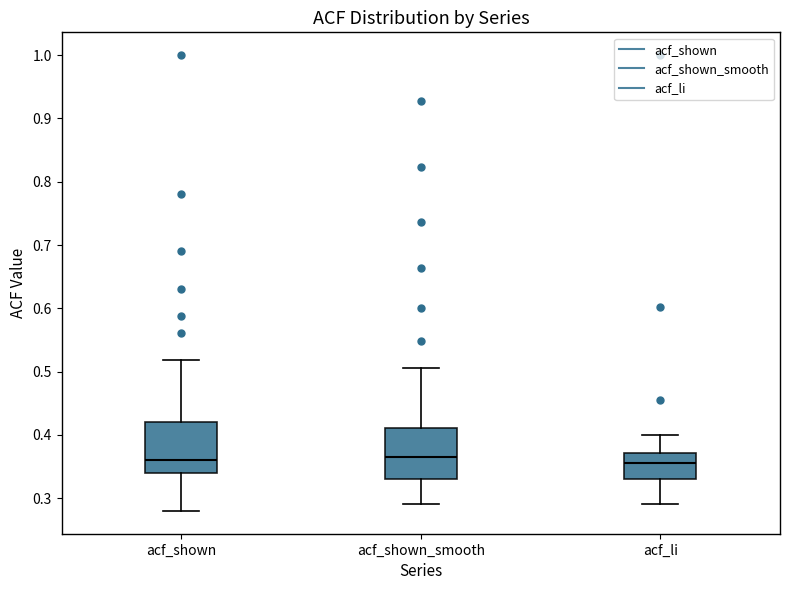

Reading left to right, read every box against the y-axis: the position of its median line, the range the box covers, and the ends of its whiskers. The values are not printed on the chart, so give them approximately, as read against the axis.

acf_shown: median 0.36, box 0.34 to 0.42, whiskers 0.28 to 0.52
acf_shown_smooth: median 0.36, box 0.33 to 0.41, whiskers 0.29 to 0.51
acf_li: median 0.36, box 0.33 to 0.37, whiskers 0.29 to 0.40